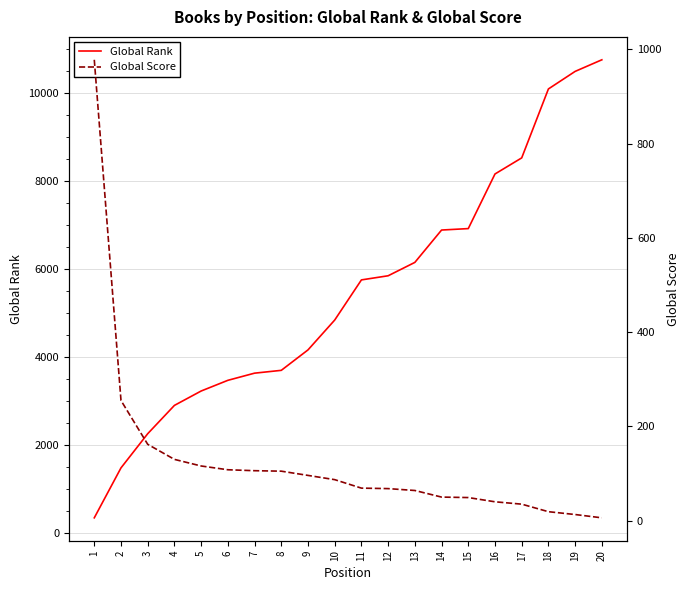

Which label corresponds to the smallest value in the chart?

20